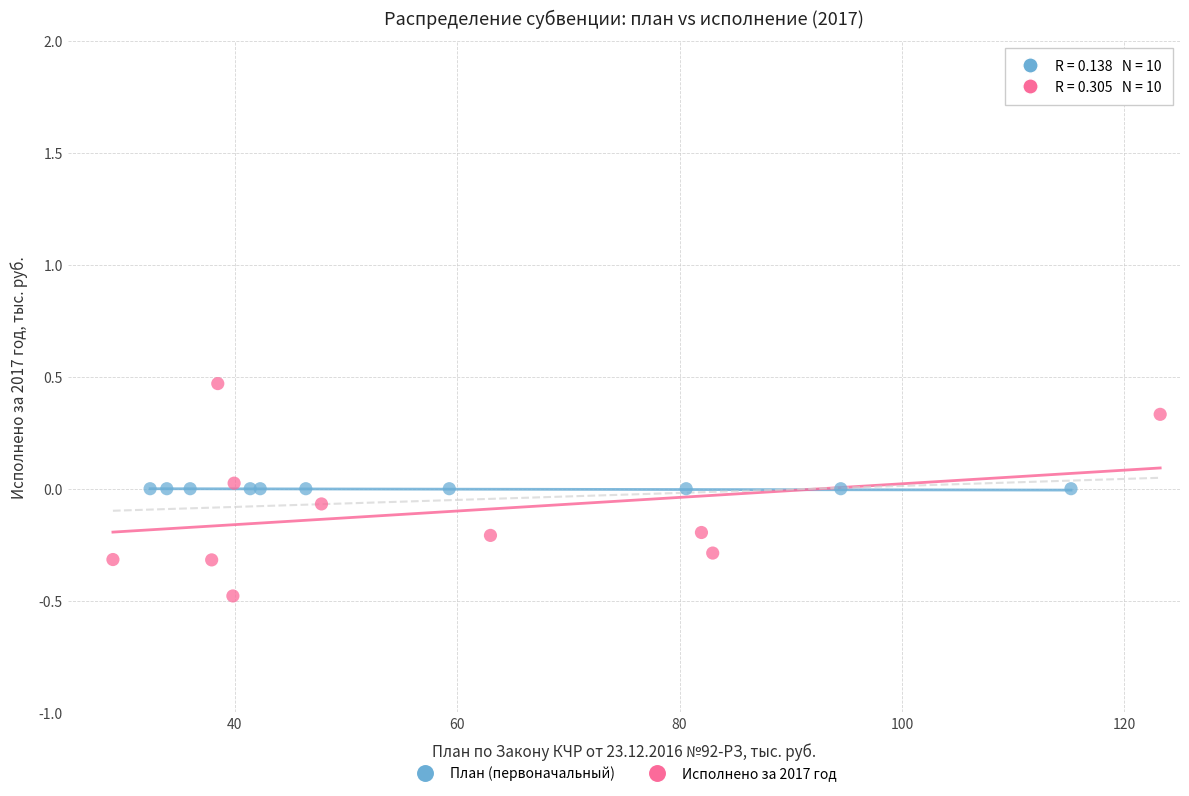

Which series reaches the maximum Y coordinate?

Исполнено за 2017 год